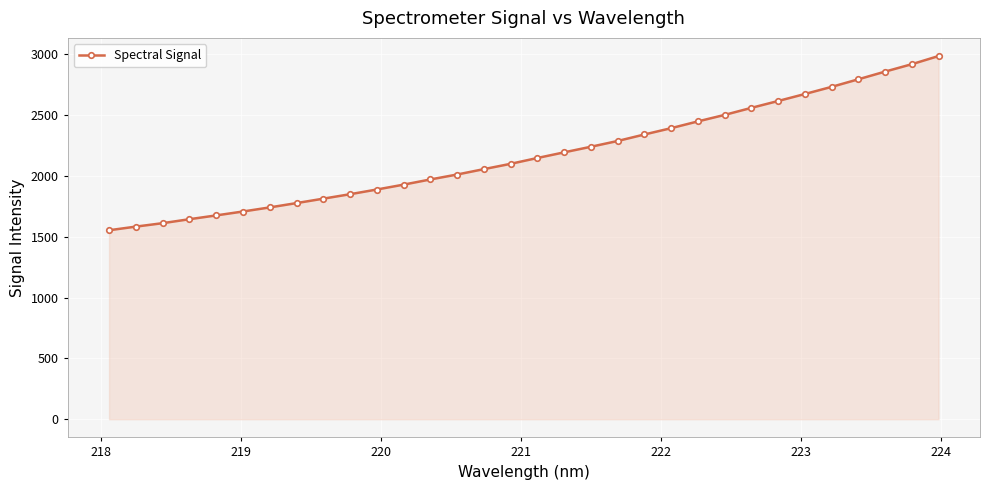

What is the average value?

2174.3